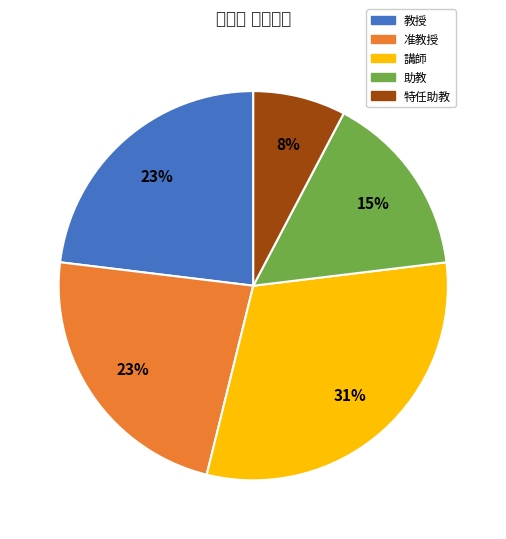

Which has a higher value, 助教 or 講師?

講師